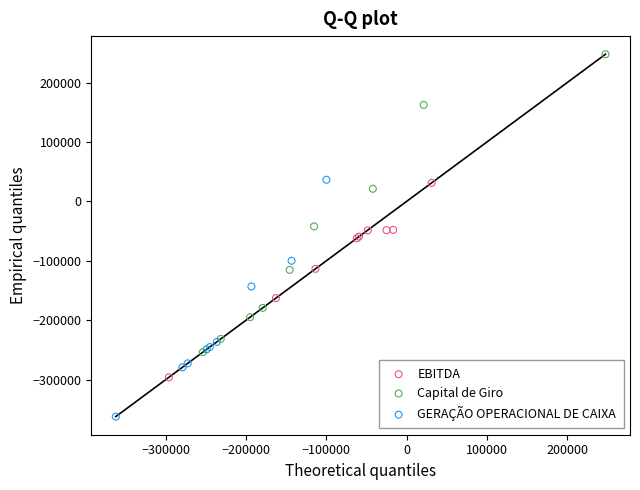

Which series reaches the minimum Y coordinate?

GERAÇÃO OPERACIONAL DE CAIXA